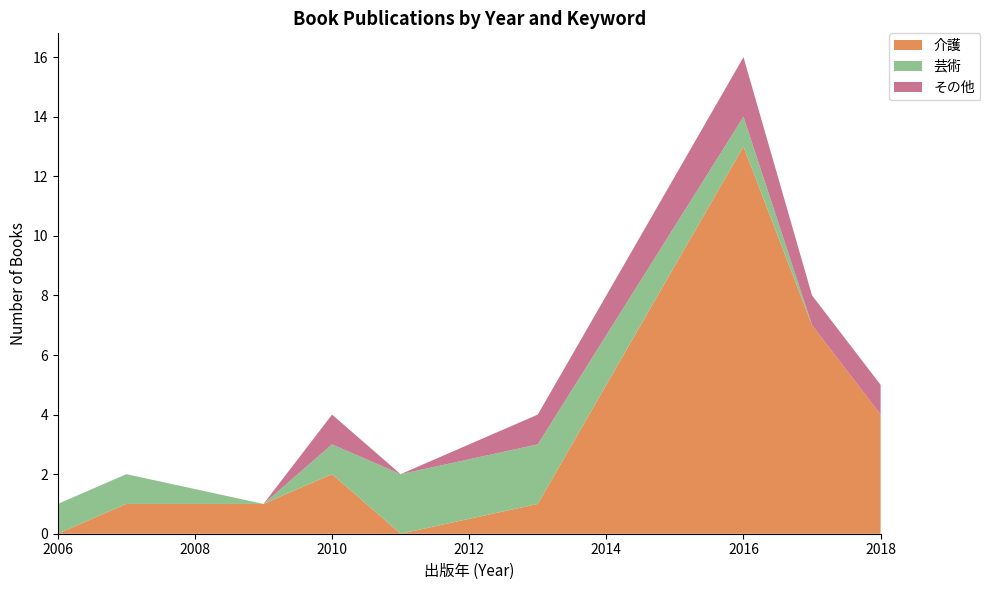

Reading right to left, extract all data points from this chart.

介護: 2018=4	2017=7	2016=13	2013=1	2011=0	2010=2	2009=1	2007=1	2006=0
芸術: 2018=0	2017=0	2016=1	2013=2	2011=2	2010=1	2009=0	2007=1	2006=1
その他: 2018=1	2017=1	2016=2	2013=1	2011=0	2010=1	2009=0	2007=0	2006=0